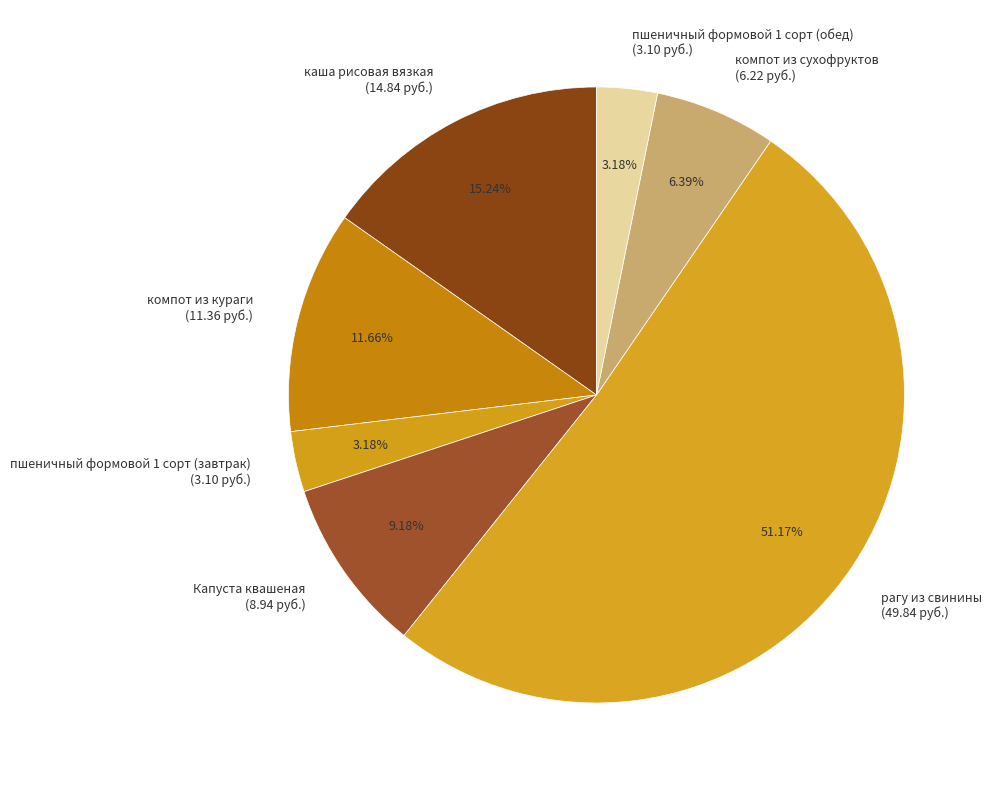

Does рагу из свинины account for over 50% of the chart?

Yes